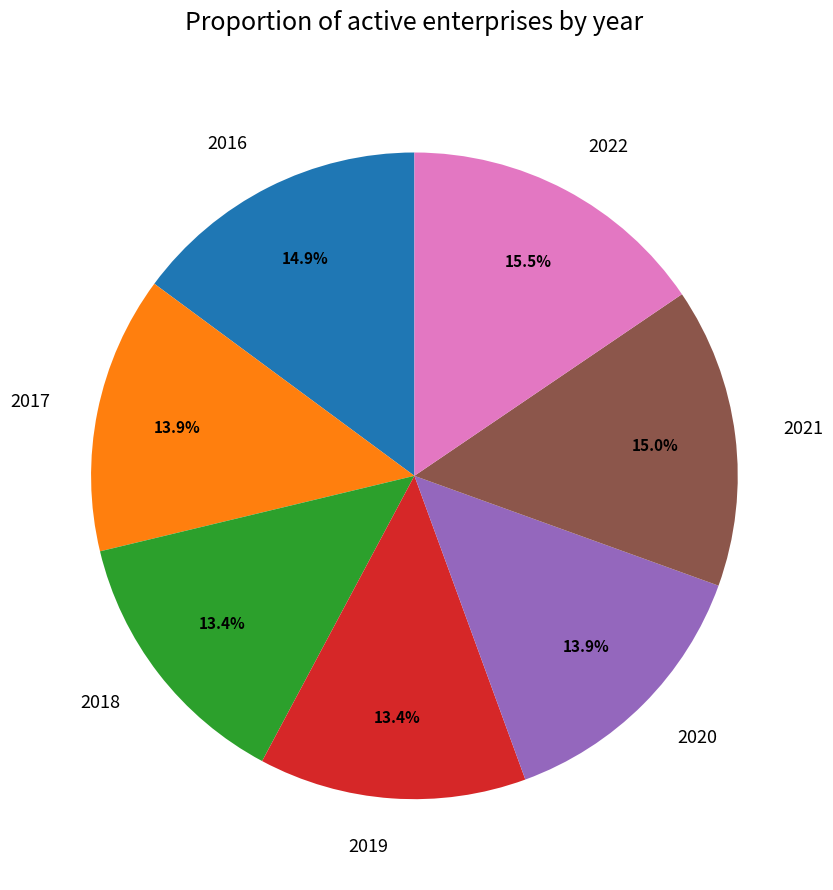

The 2022 slice represents 24% of the pie. True or false?

False